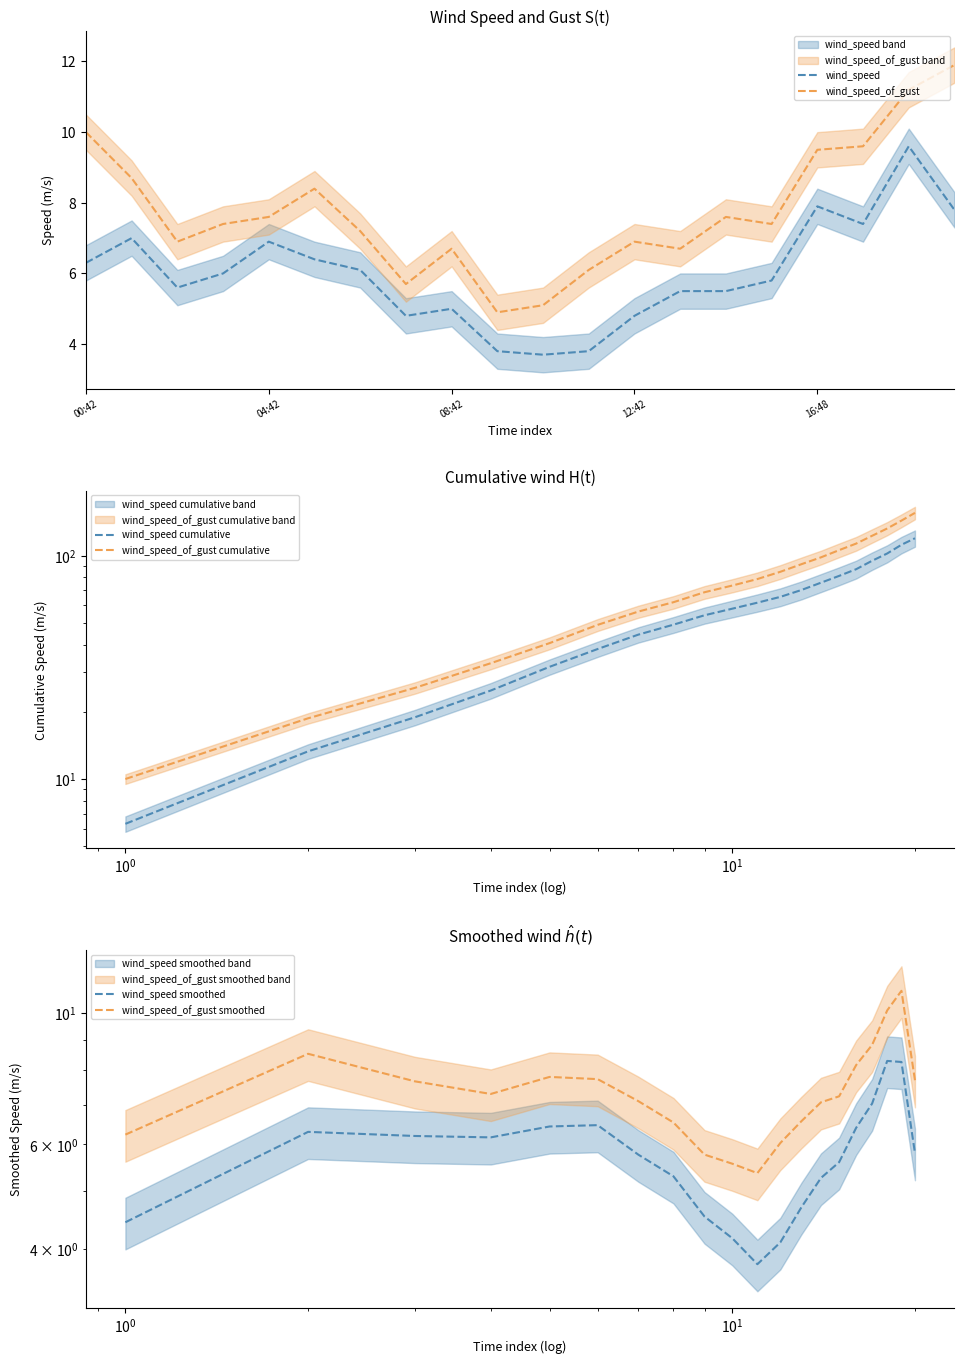

Is it true that wind_speed equals 5.0 at 08:42?

True